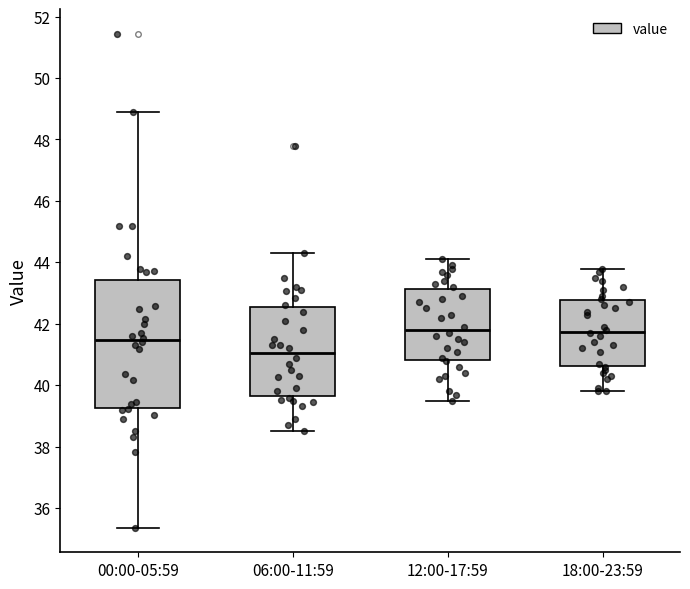

Where does the upper whisker of the box for 06:00-11:59 end on the y-axis? The values are not printed on the chart, so give them approximately, as read against the axis.

44.4